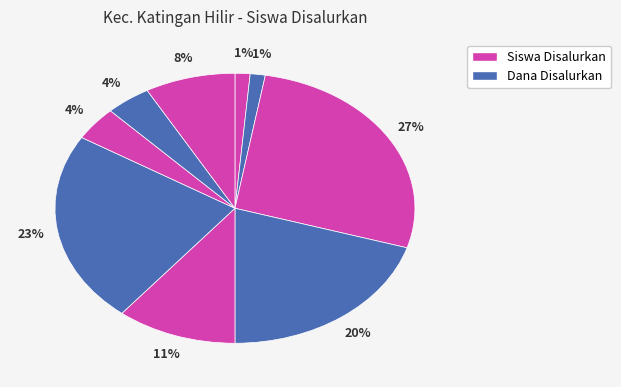

How many segments does this pie chart have?

9